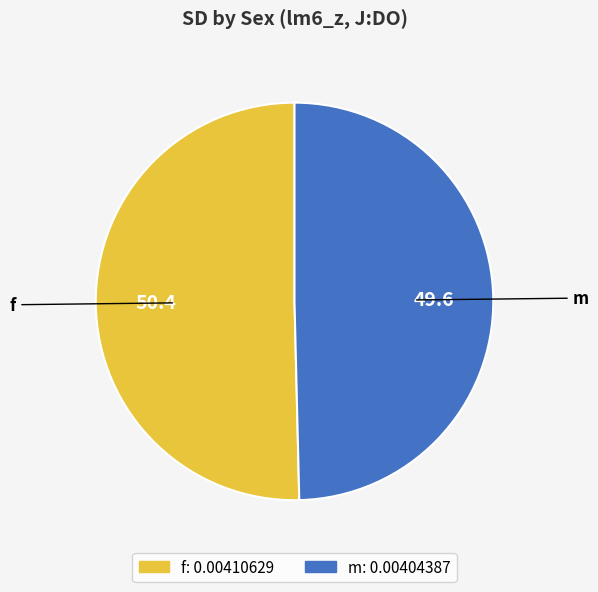

What is the majority slice?

f